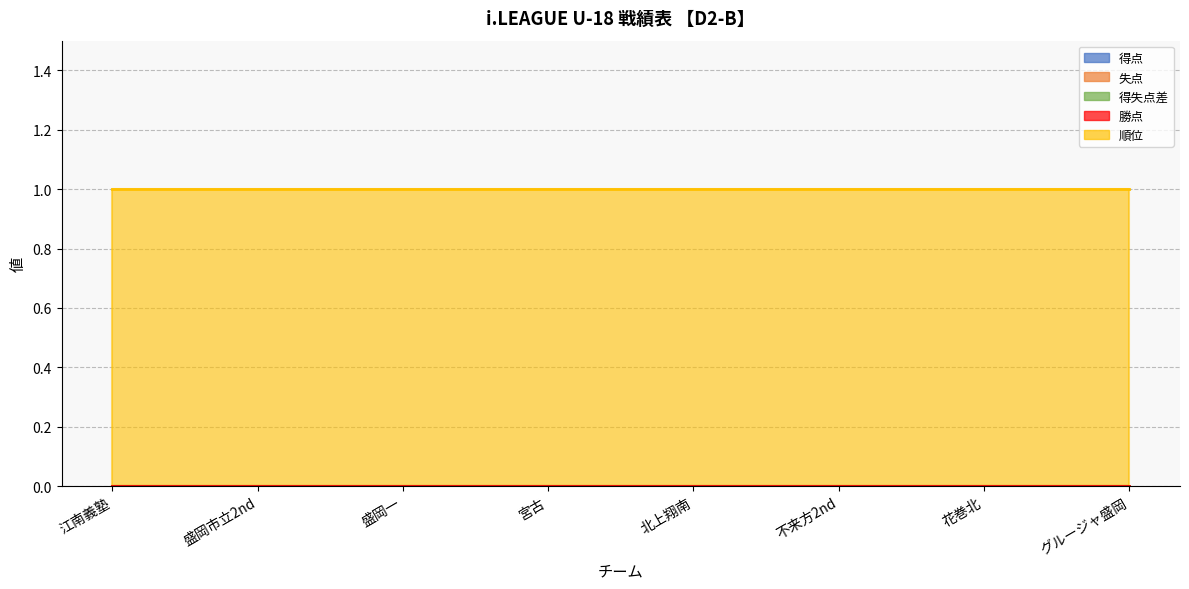

Reading left to right, extract all data points from this chart.

得点: 江南義塾=0	盛岡市立2nd=0	盛岡一=0	宮古=0	北上翔南=0	不来方2nd=0	花巻北=0	グルージャ盛岡=0
失点: 江南義塾=0	盛岡市立2nd=0	盛岡一=0	宮古=0	北上翔南=0	不来方2nd=0	花巻北=0	グルージャ盛岡=0
得失点差: 江南義塾=0	盛岡市立2nd=0	盛岡一=0	宮古=0	北上翔南=0	不来方2nd=0	花巻北=0	グルージャ盛岡=0
勝点: 江南義塾=0	盛岡市立2nd=0	盛岡一=0	宮古=0	北上翔南=0	不来方2nd=0	花巻北=0	グルージャ盛岡=0
順位: 江南義塾=1	盛岡市立2nd=1	盛岡一=1	宮古=1	北上翔南=1	不来方2nd=1	花巻北=1	グルージャ盛岡=1